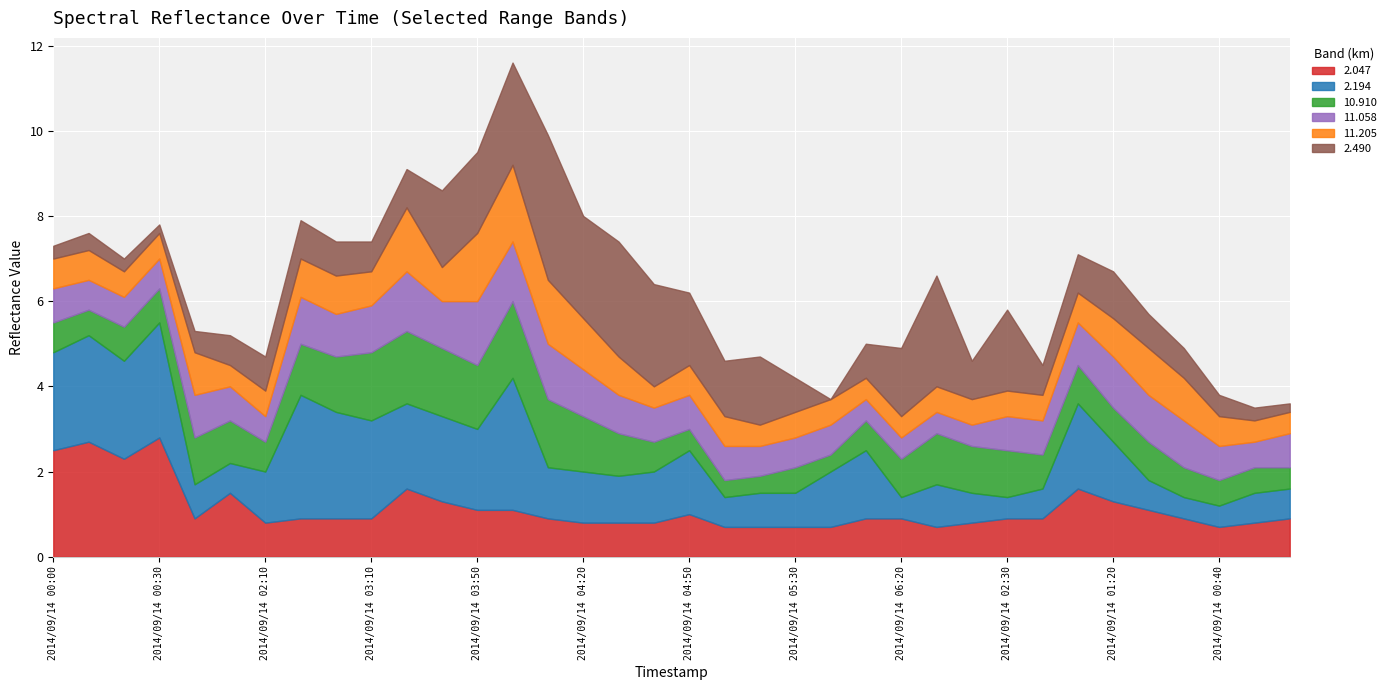

Which has a higher value, 2014/09/14 00:10 or 2014/09/14 00:20?

2014/09/14 00:10